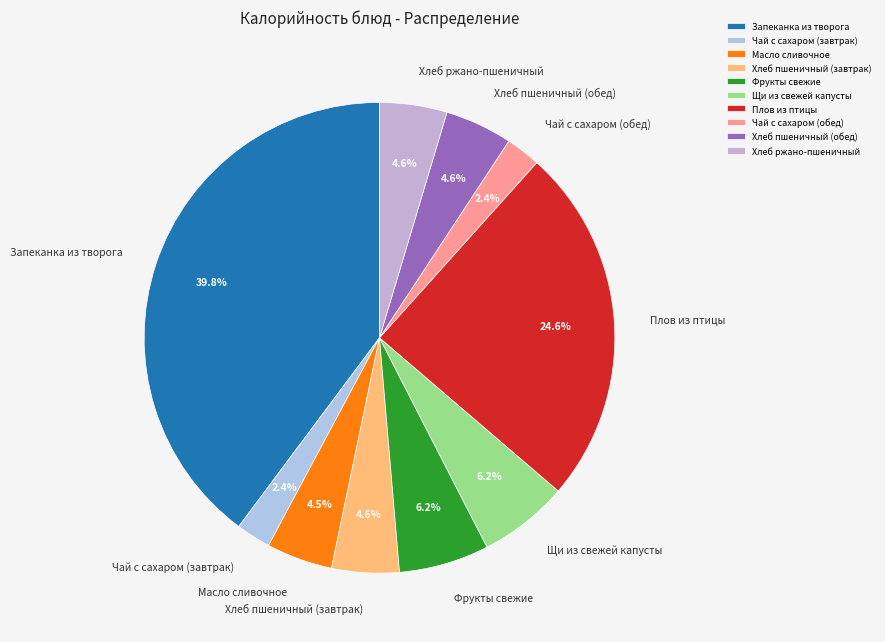

To the nearest percent, what is the average slice percentage?

10%